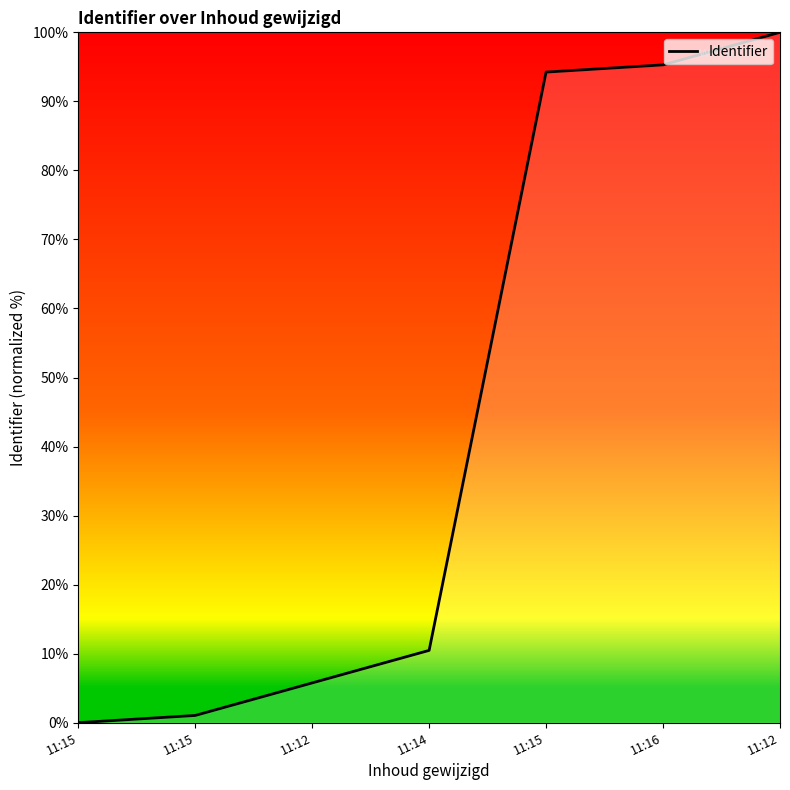

Does the chart display data point markers on the line(s)?

No